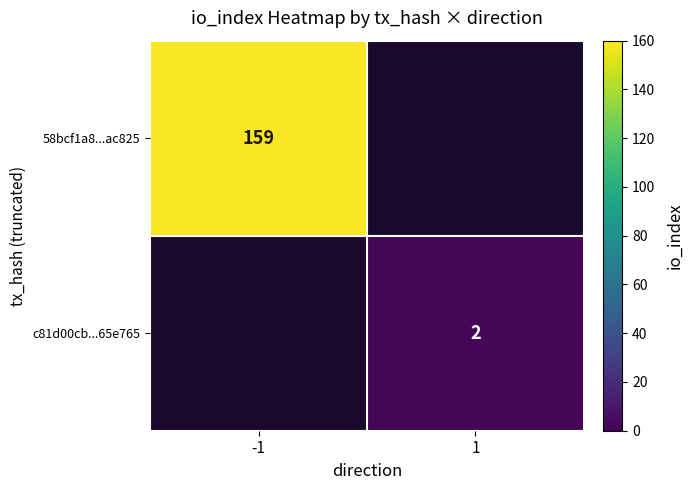

The 58bcf1a8...ac825 series shows 262 at -1. True or false?

False